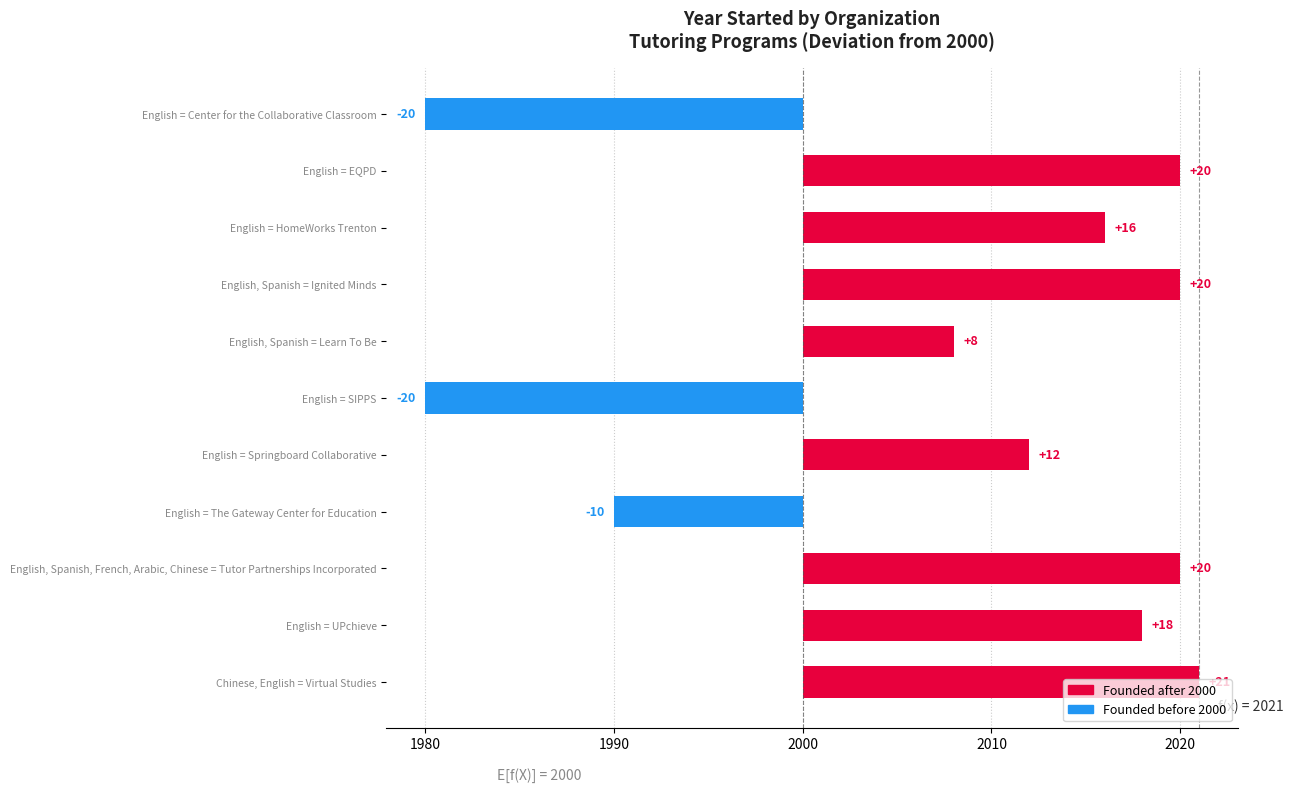

What is the label of the 5th bar from the right?

English = Springboard Collaborative